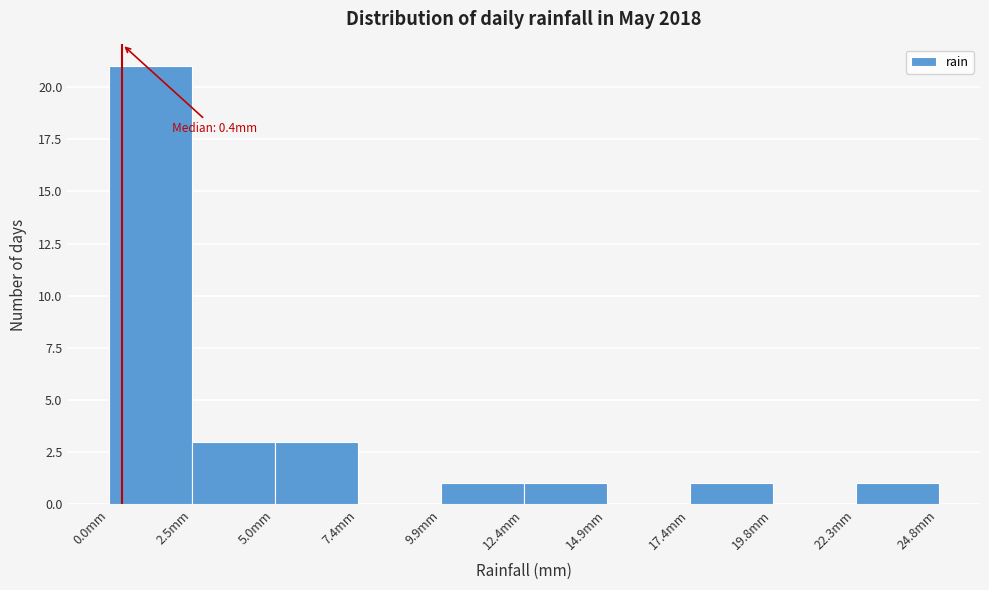

Which range on the x-axis has the tallest bar?

0.0 to 2.5